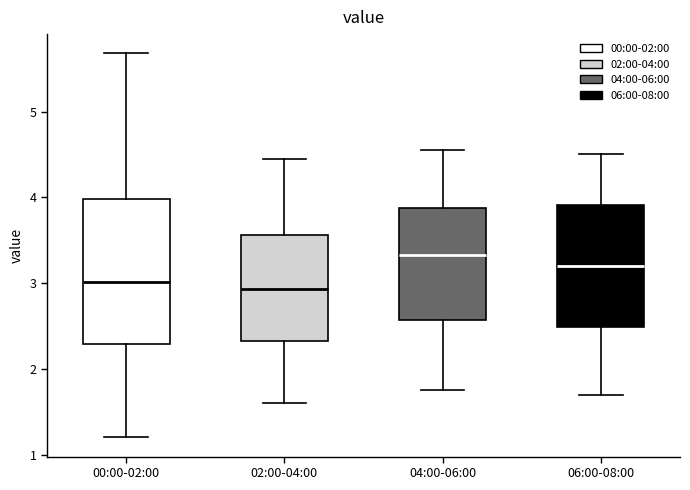

Which box is the tallest, from its lower edge to its upper edge?

00:00-02:00